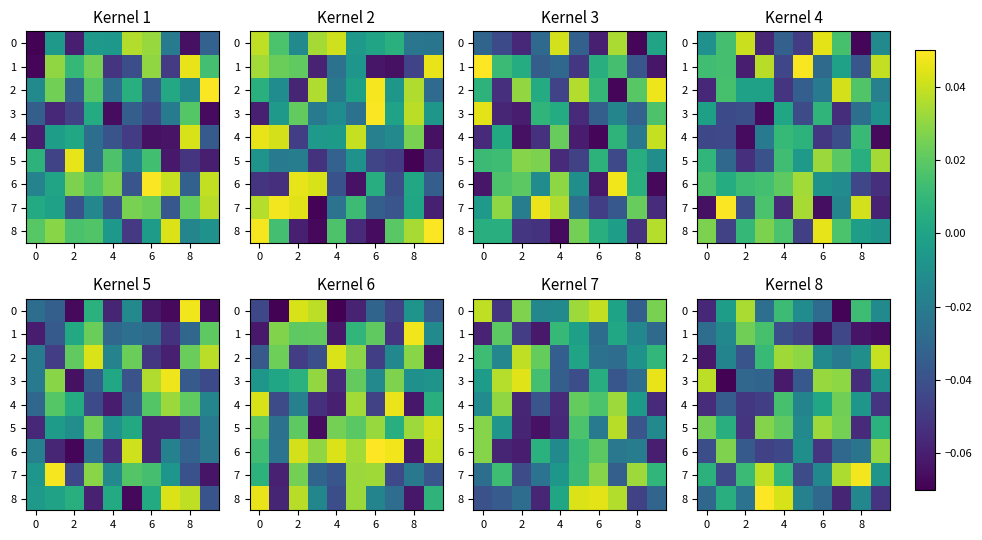

What is the total value across all series at 2?

-0.2